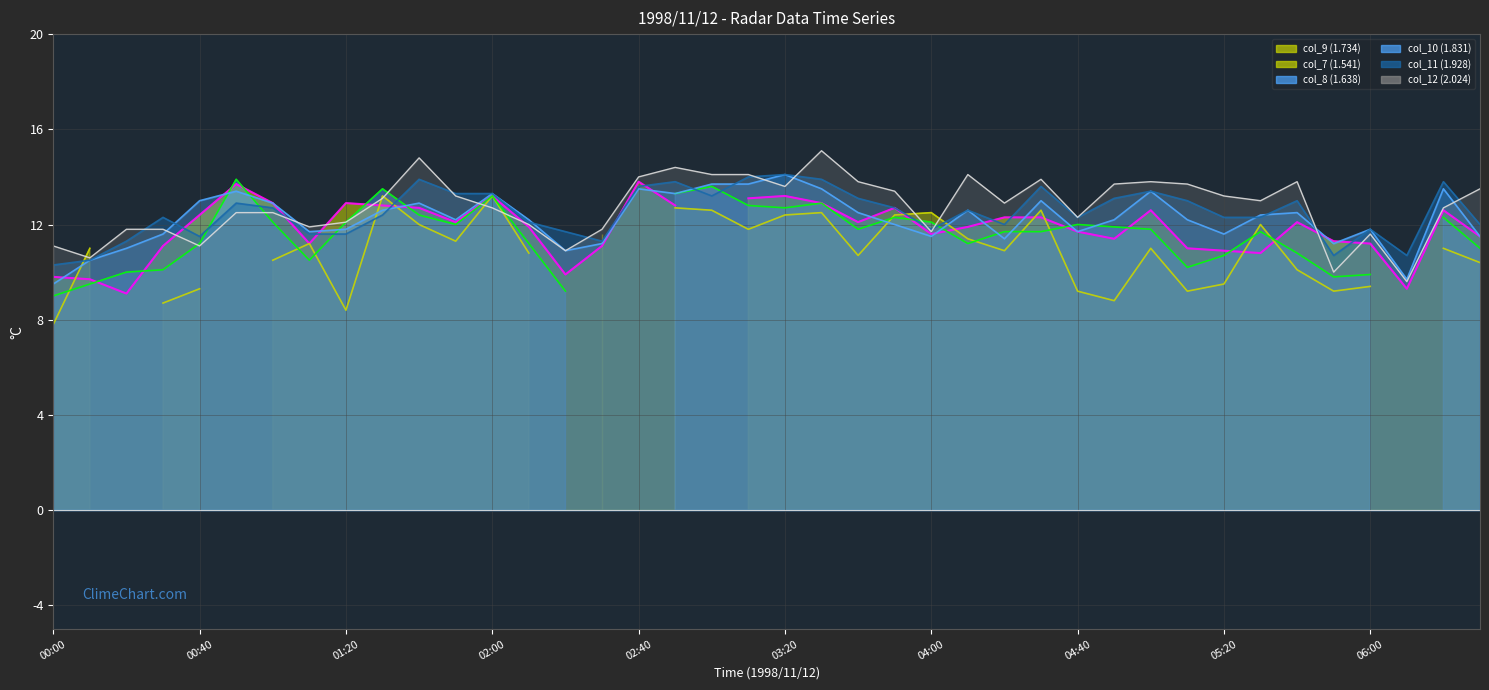

What is the label of the 27th point from the right?

02:10